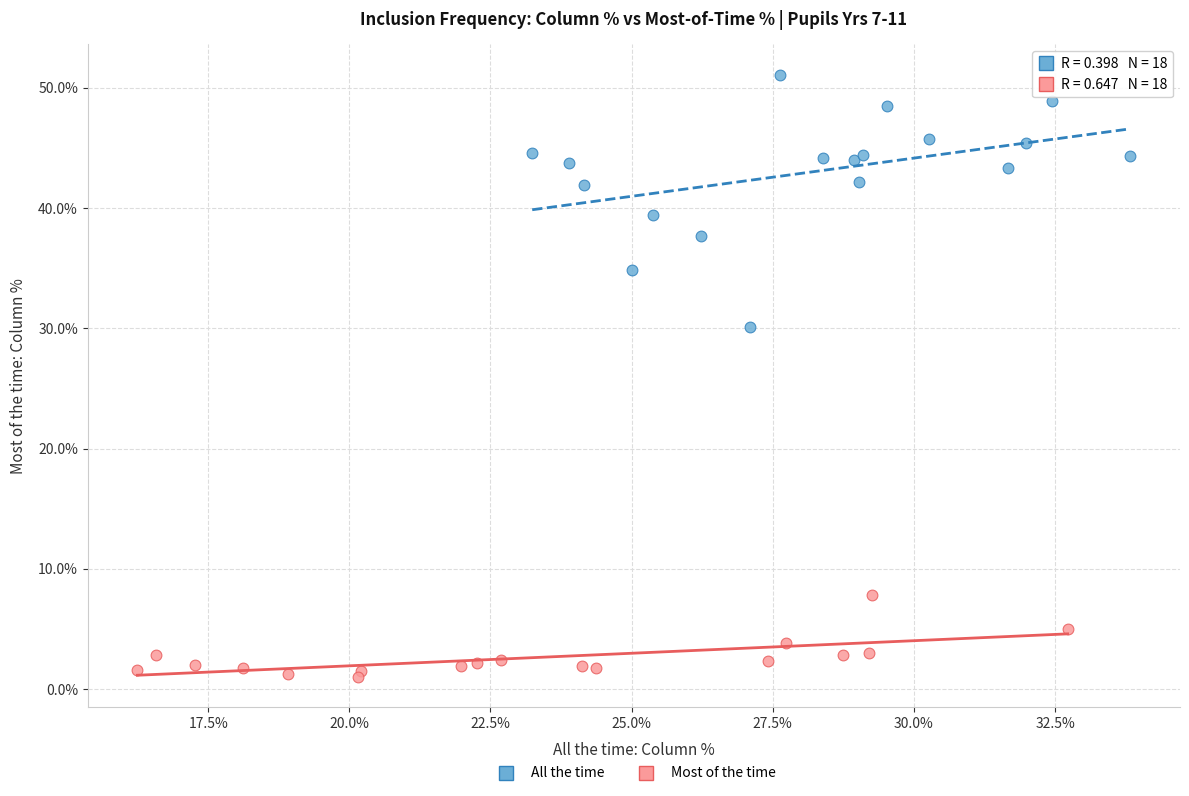

Which series contains the lowest Y value?

Most of the time